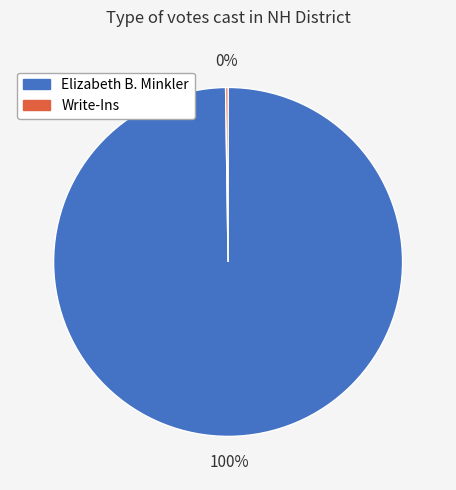

What is the largest slice in the pie chart?

Elizabeth B. Minkler